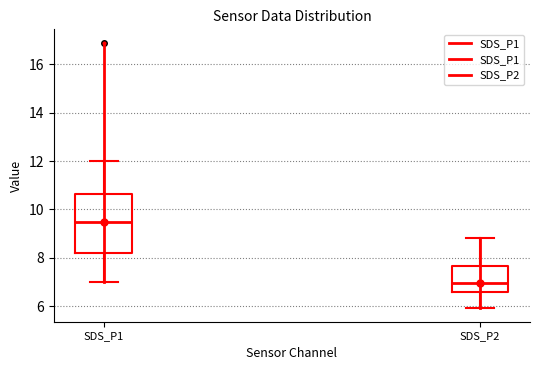

Which box has the lowest median line?

SDS_P2